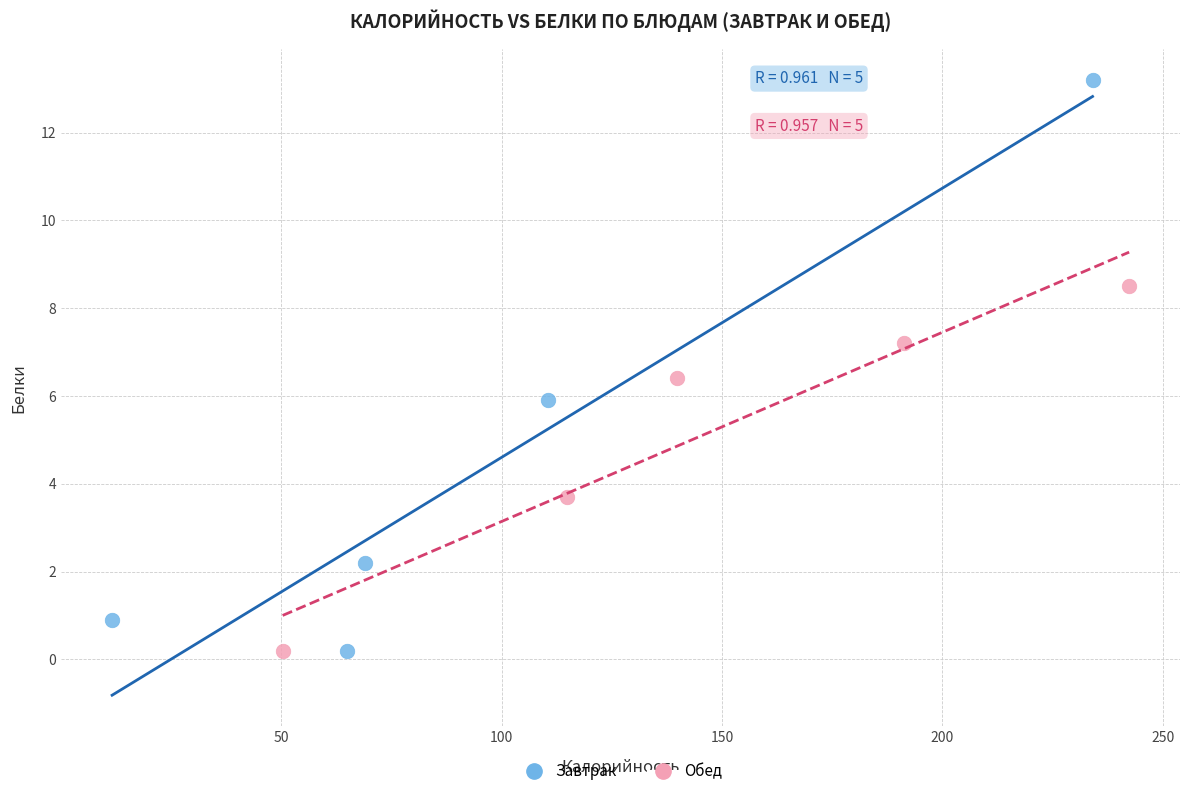

Which series reaches the maximum Y coordinate?

Завтрак